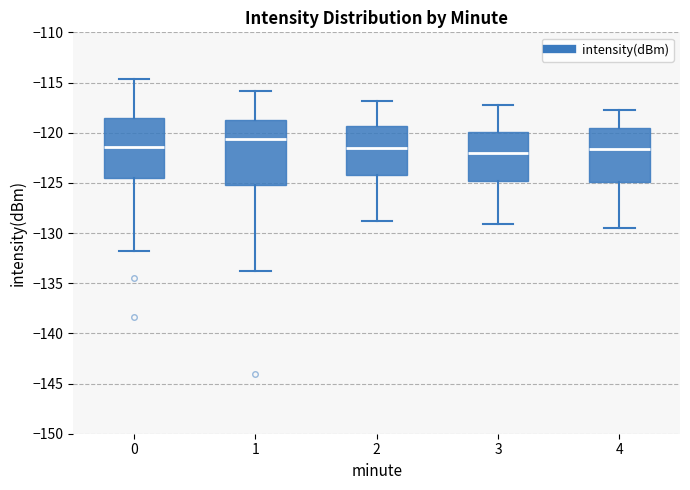

Reading left to right, read every box against the y-axis: the position of its median line, the range the box covers, and the ends of its whiskers. The values are not printed on the chart, so give them approximately, as read against the axis.

0: median -121.5, box -124.5 to -118.5, whiskers -132.0 to -114.5
1: median -120.5, box -125.0 to -119.0, whiskers -134.0 to -116.0
2: median -121.5, box -124.0 to -119.5, whiskers -129.0 to -117.0
3: median -122.0, box -125.0 to -120.0, whiskers -129.0 to -117.0
4: median -121.5, box -125.0 to -119.5, whiskers -129.5 to -117.5